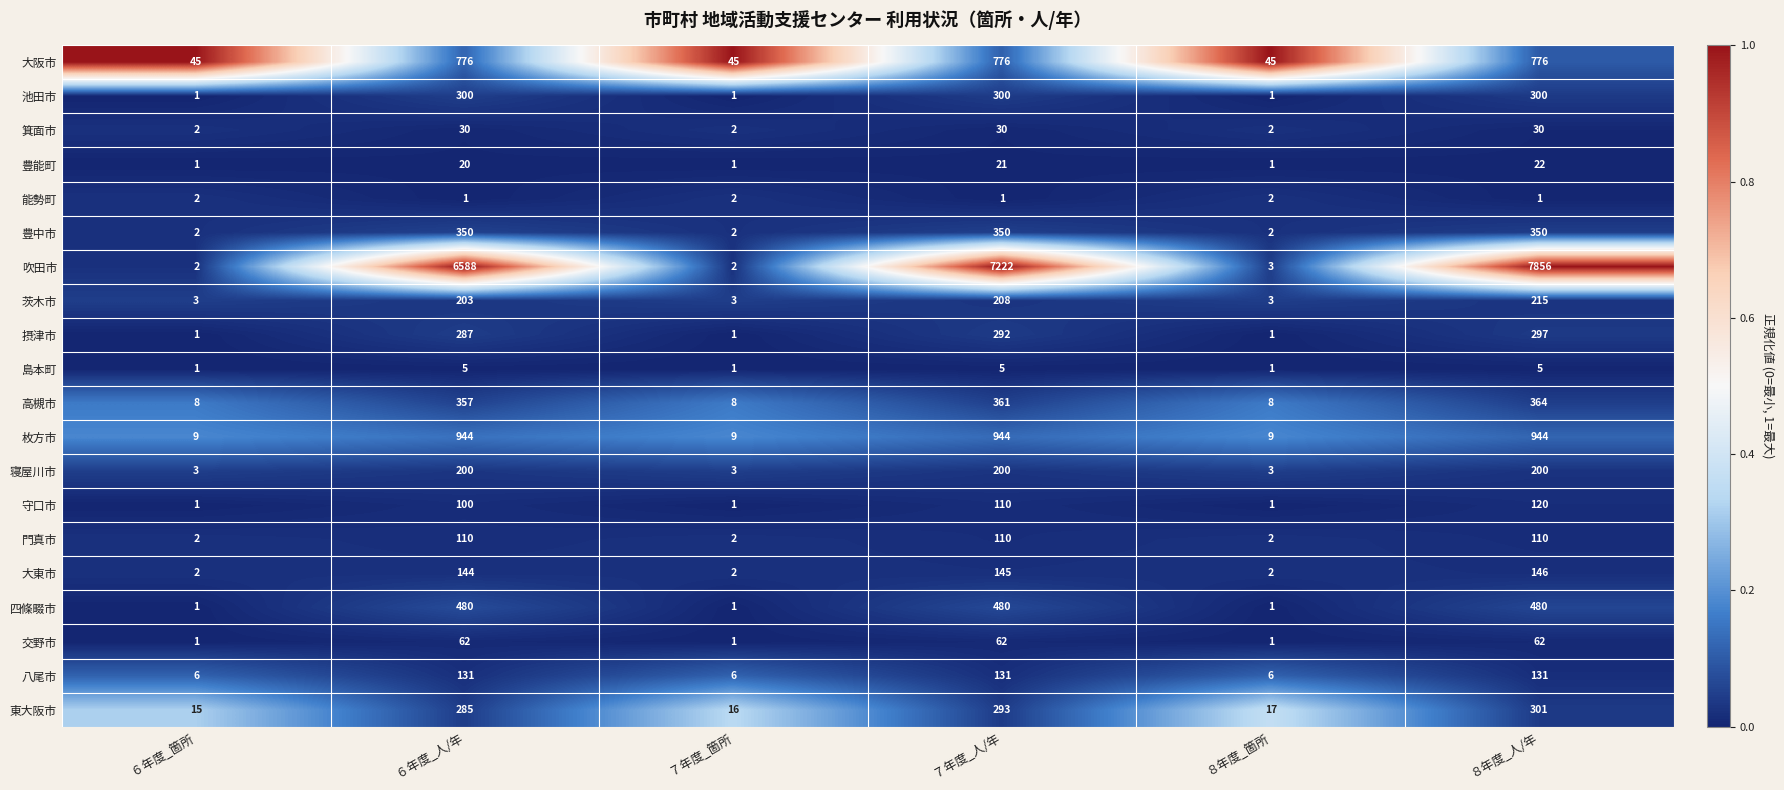

How many series are shown in this chart?

20